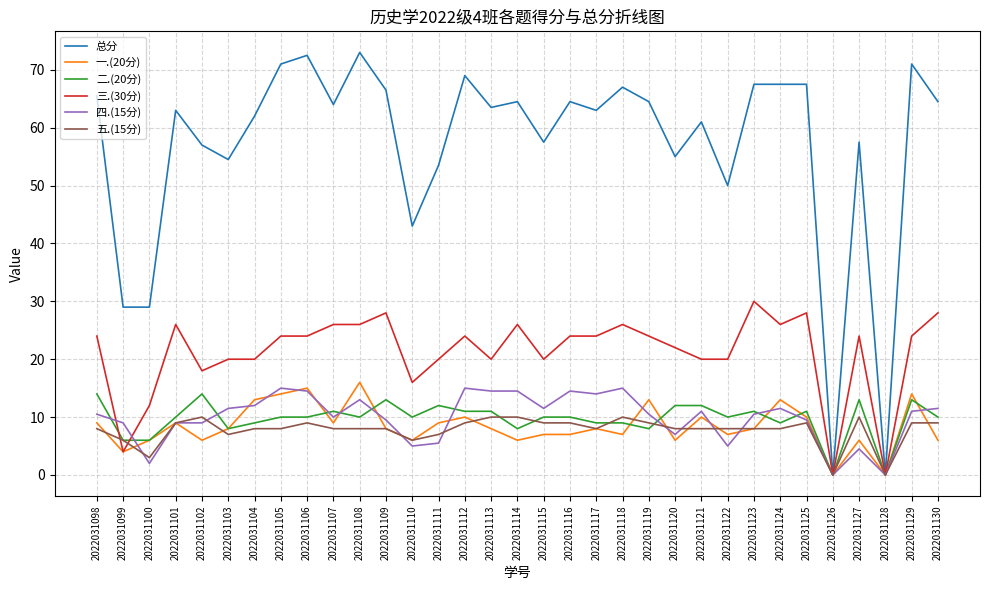

What is the maximum value shown in the chart?

73.0